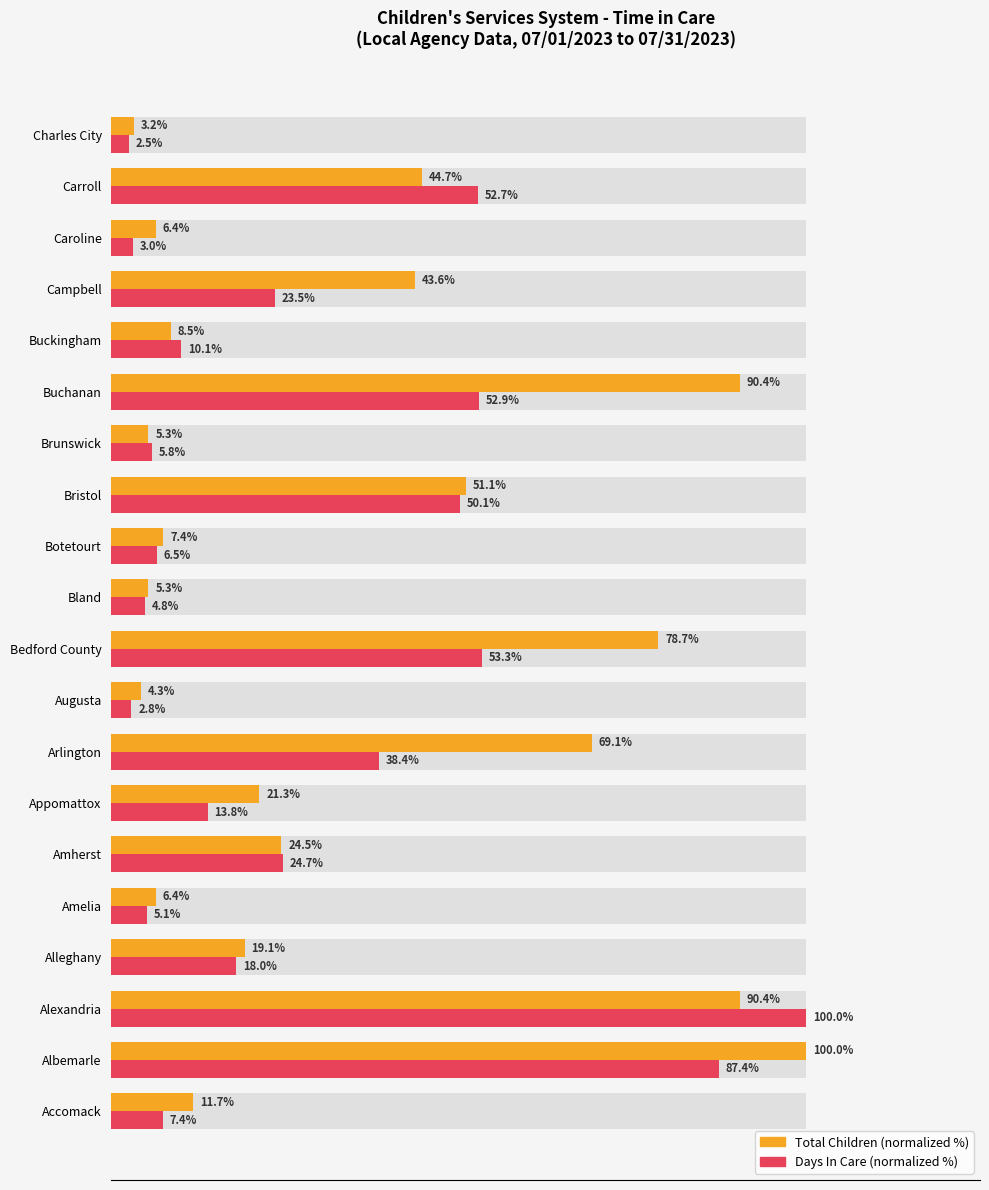

Reading right to left, extract all data points from this chart.

Total Children (normalized %): 3.2	44.7	6.4	43.6	8.5	90.4	5.3	51.1	7.4	5.3	78.7	4.3	69.1	21.3	24.5	6.4	19.1	90.4	100.0	11.7
Days In Care (normalized %): 2.5	52.7	3.0	23.5	10.1	52.9	5.8	50.1	6.5	4.8	53.3	2.8	38.4	13.8	24.7	5.1	18.0	100.0	87.4	7.4